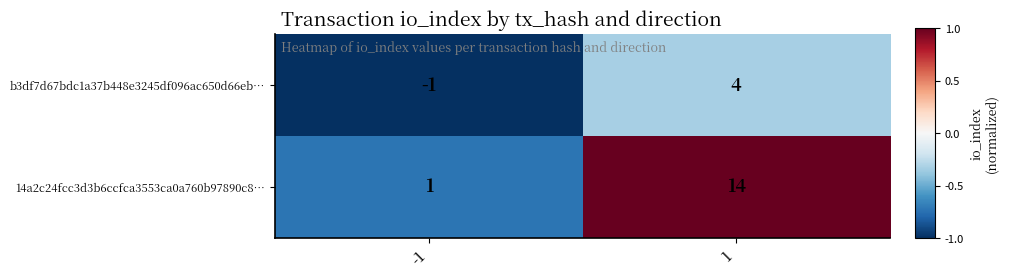

Rank the series at -1 from highest to lowest value.

14a2c24fcc3d3b6ccfca3553ca0a760b97890c8…, b3df7d67bdc1a37b448e3245df096ac650d66eb…